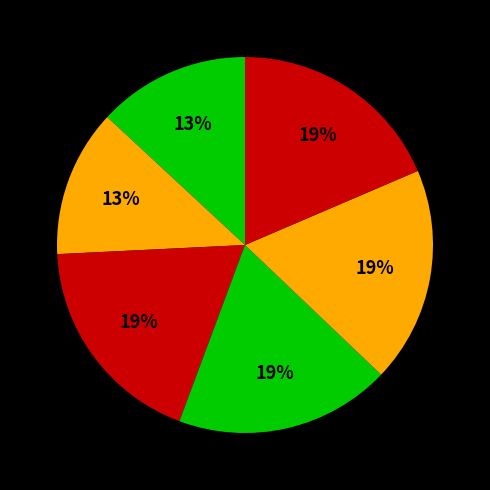

How many segments does this pie chart have?

6